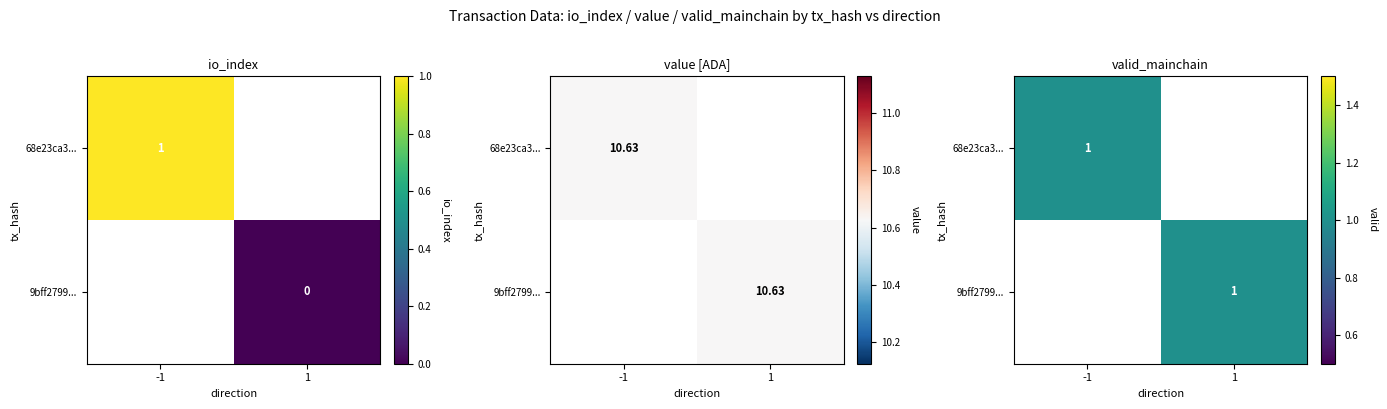

Reading left to right, extract all data points from this chart.

68e23ca33562c3dcedcf64181f3157dc3ad5712: -1.0	1.0	10.6	1.0
9bff2799e5e83283ffe73a03303819e5ba5e4c9: 1.0	0.0	10.6	1.0